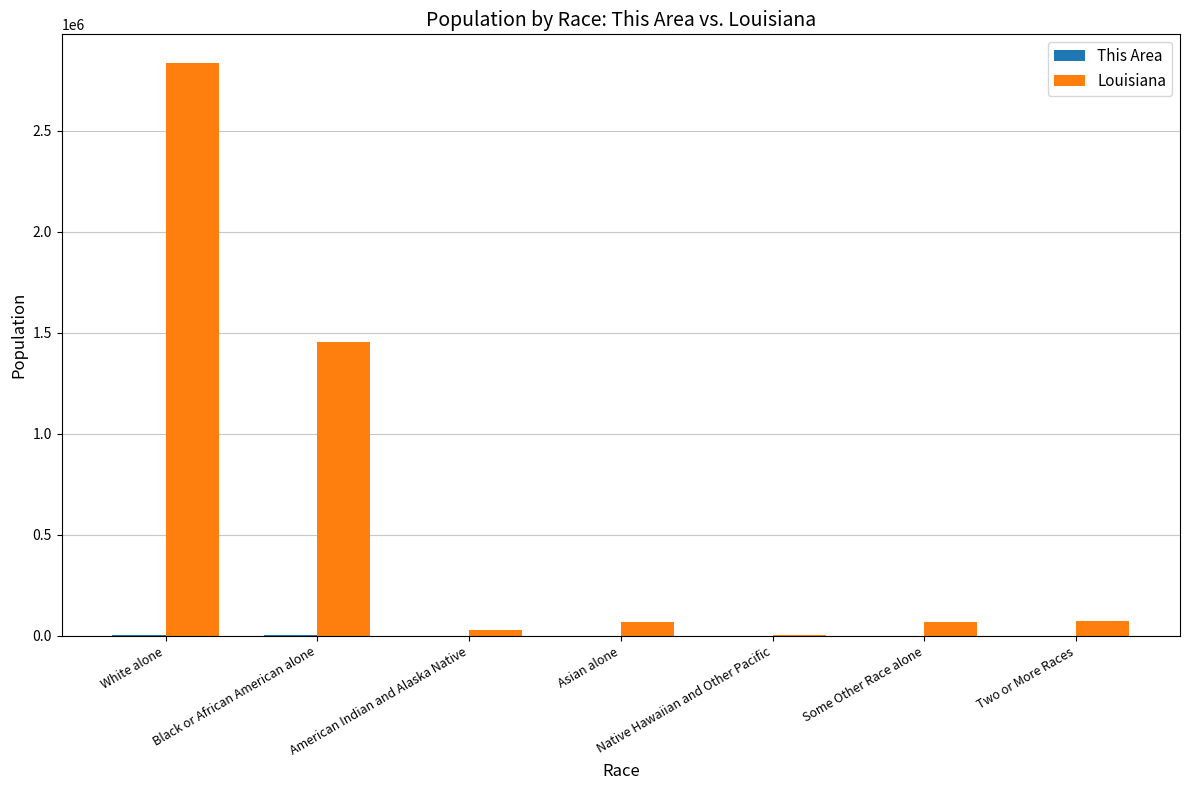

The value of Louisiana at White alone is 2836192. True or false?

True